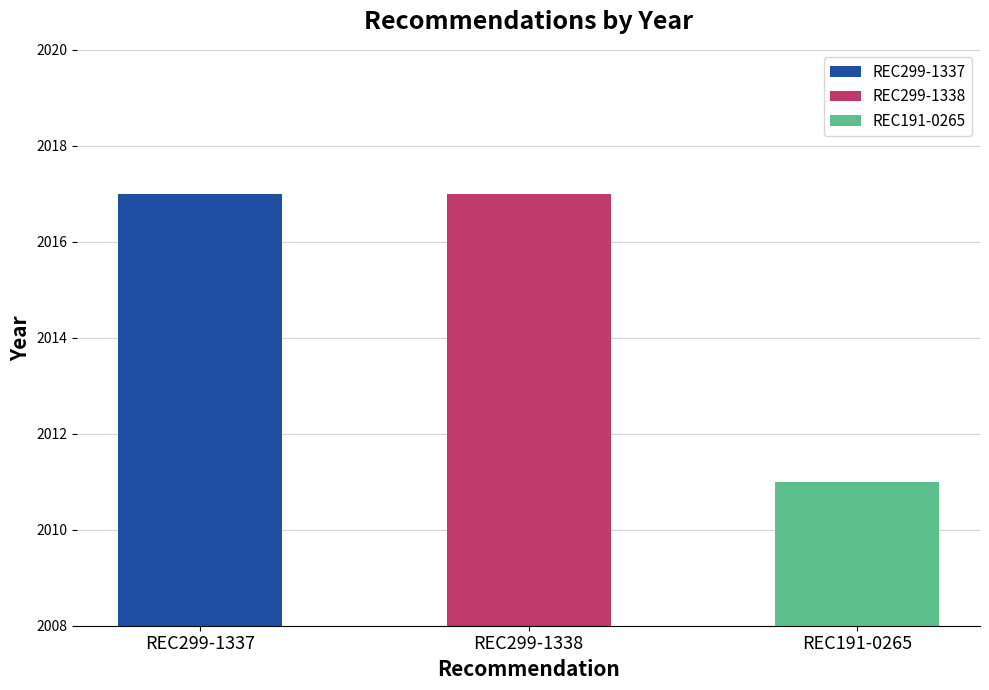

At which label is the value closest to 2014?

REC299-1337